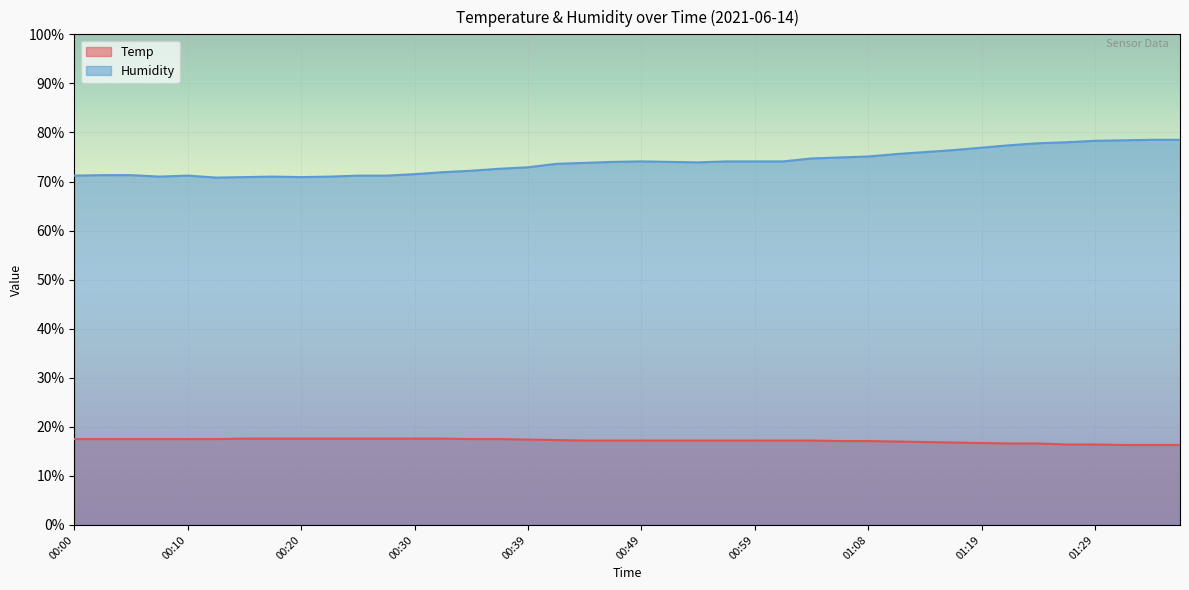

The Humidity series shows 78.4 at 01:31. True or false?

True